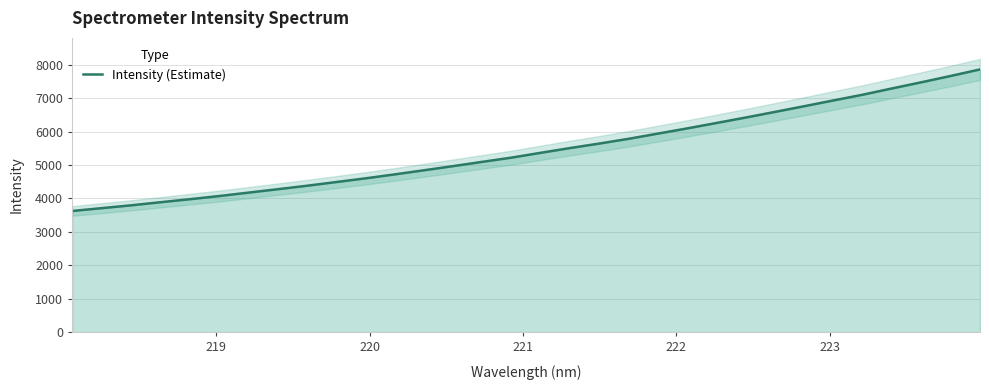

What is the minimum value for Intensity (Estimate)?

3623.4